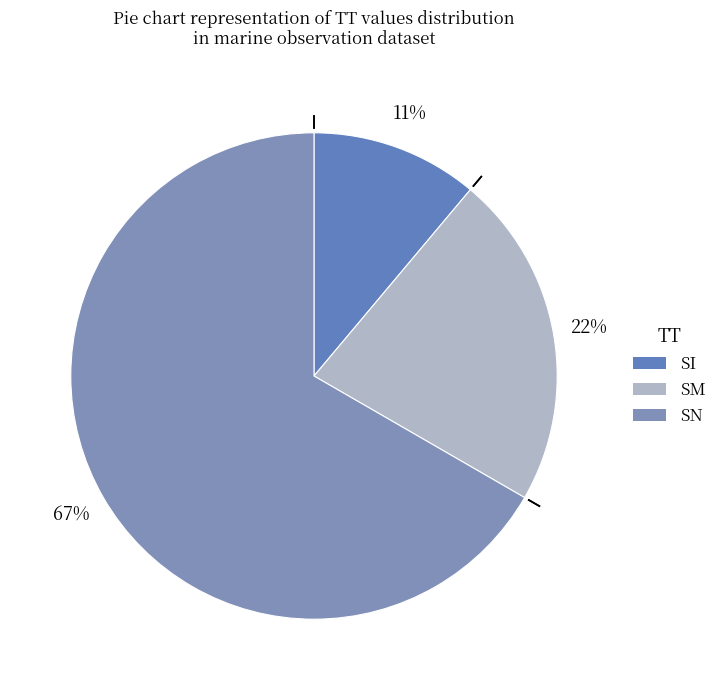

Does SI represent more than half of the total?

No